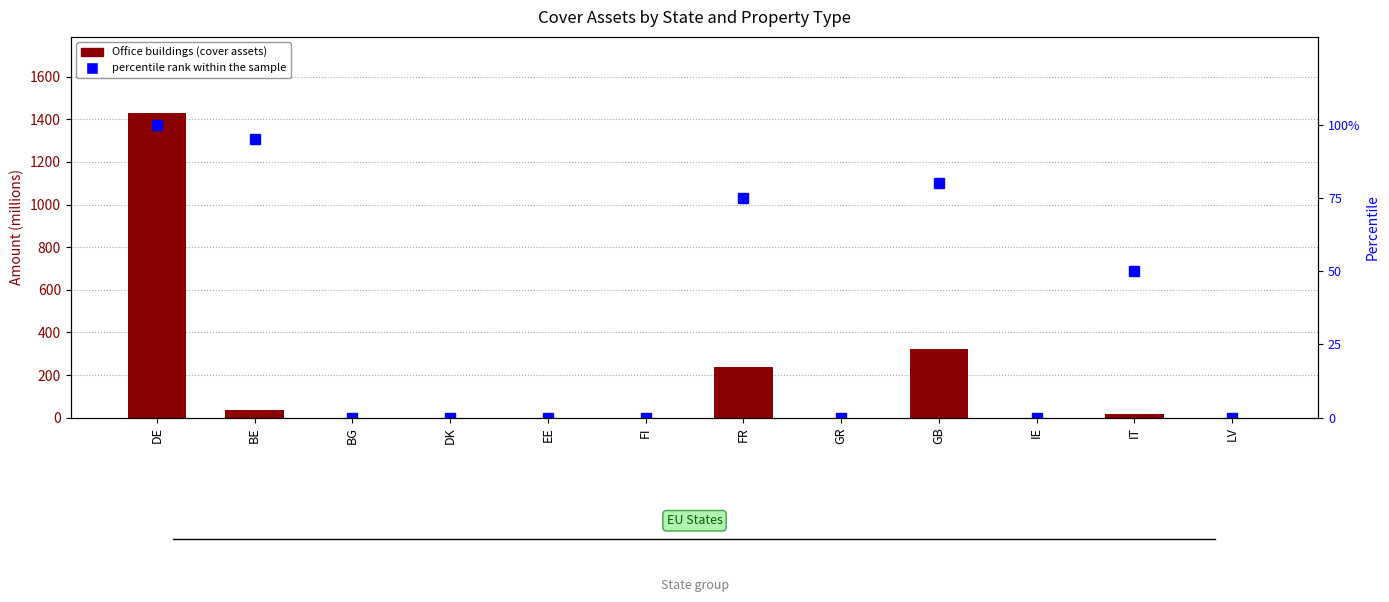

The percentile rank within the sample series shows 80.0 at GB. True or false?

True